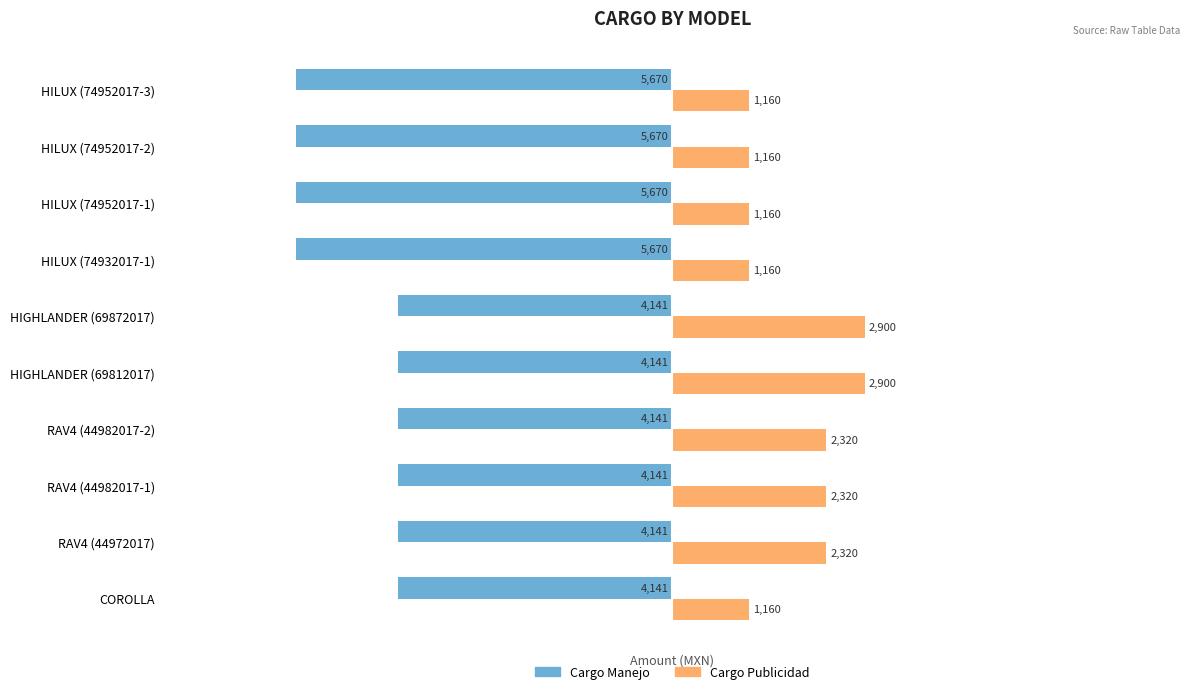

Rank the series by their maximum value, from lowest to highest.

Cargo Manejo, Cargo Publicidad